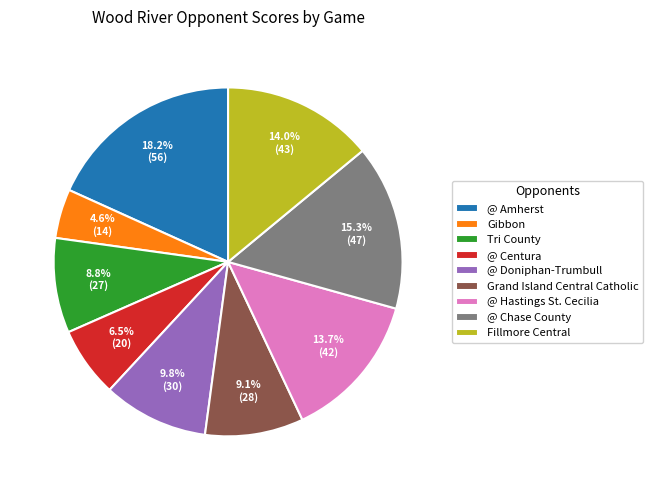

Which has a higher value, Grand Island Central Catholic or @ Chase County?

@ Chase County